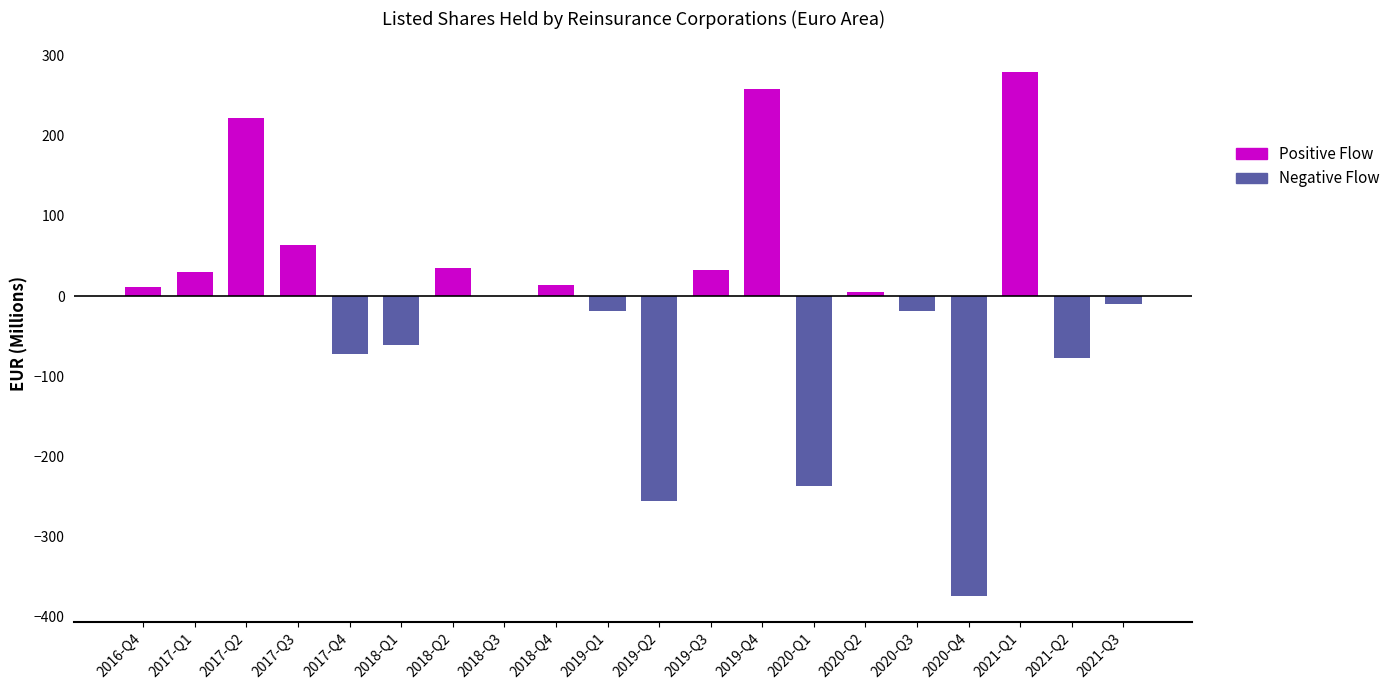

Reading right to left, transcribe all the data shown in this chart.

Positive Flow: 280.0	5.2	258.0	33.1	14.3	35.0	63.3	222.7	30.0	11.2
Negative Flow: -10.4	-77.8	-374.7	-18.9	-237.3	-256.5	-18.9	-0.6	-60.8	-71.8